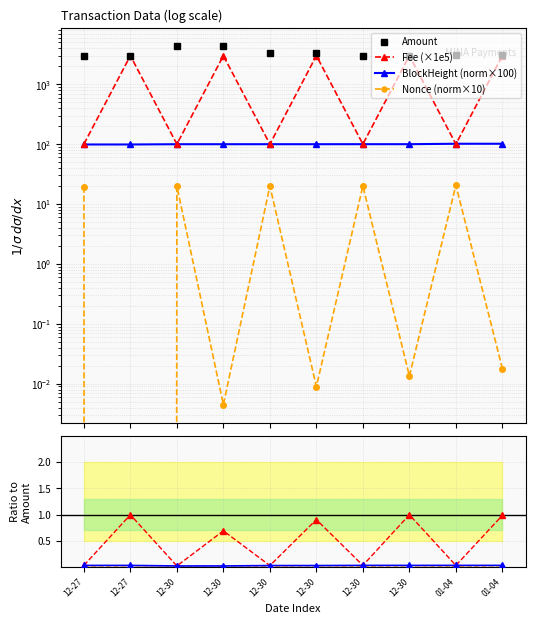

Which series changed the most between 2021-12-30 08:42 and 2021-12-30 16:18?

Amount